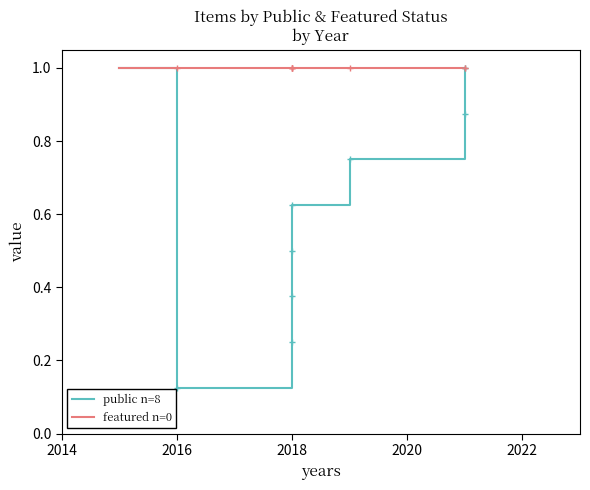

True or false: featured n=0 has more than 1 points higher than both neighbors.

False